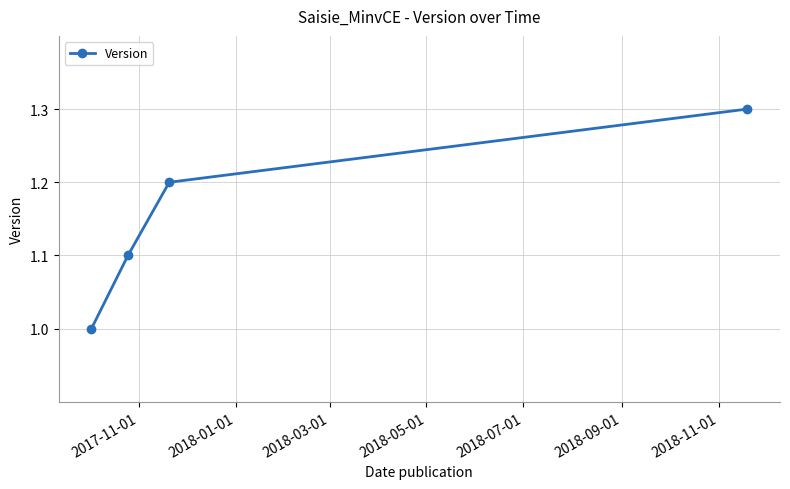

What is the sum of all values?

4.6